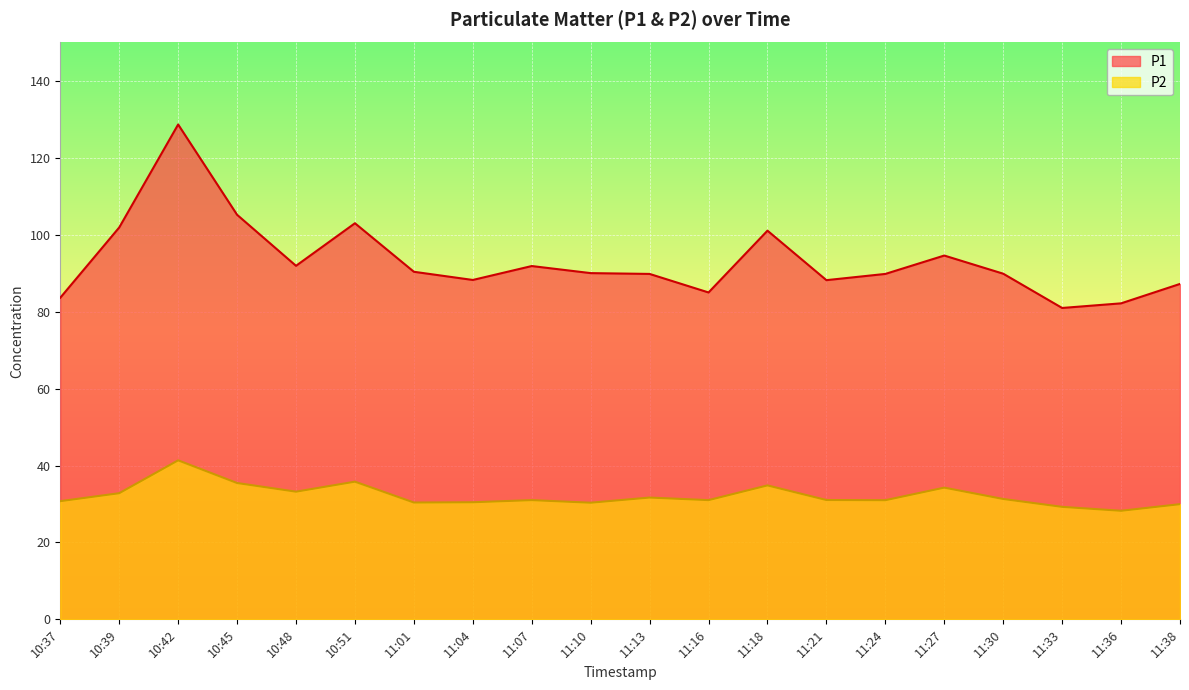

True or false: P1 and P2 cross at least once.

False